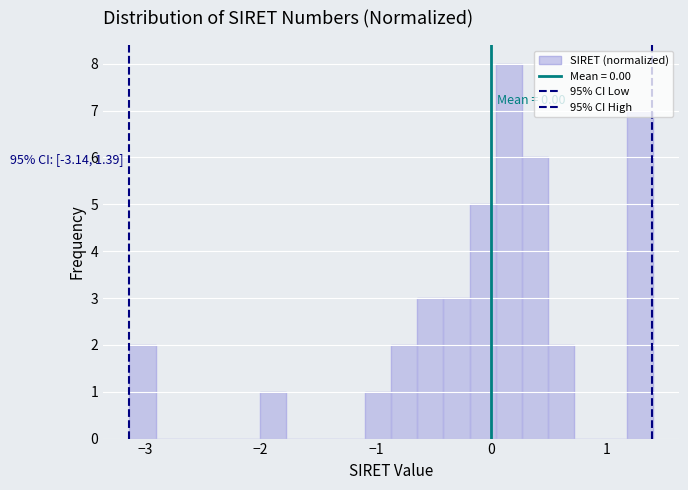

Around what value on the x-axis is the tallest bar? Give the approximate position of its centre, as read against the axis.

0.2